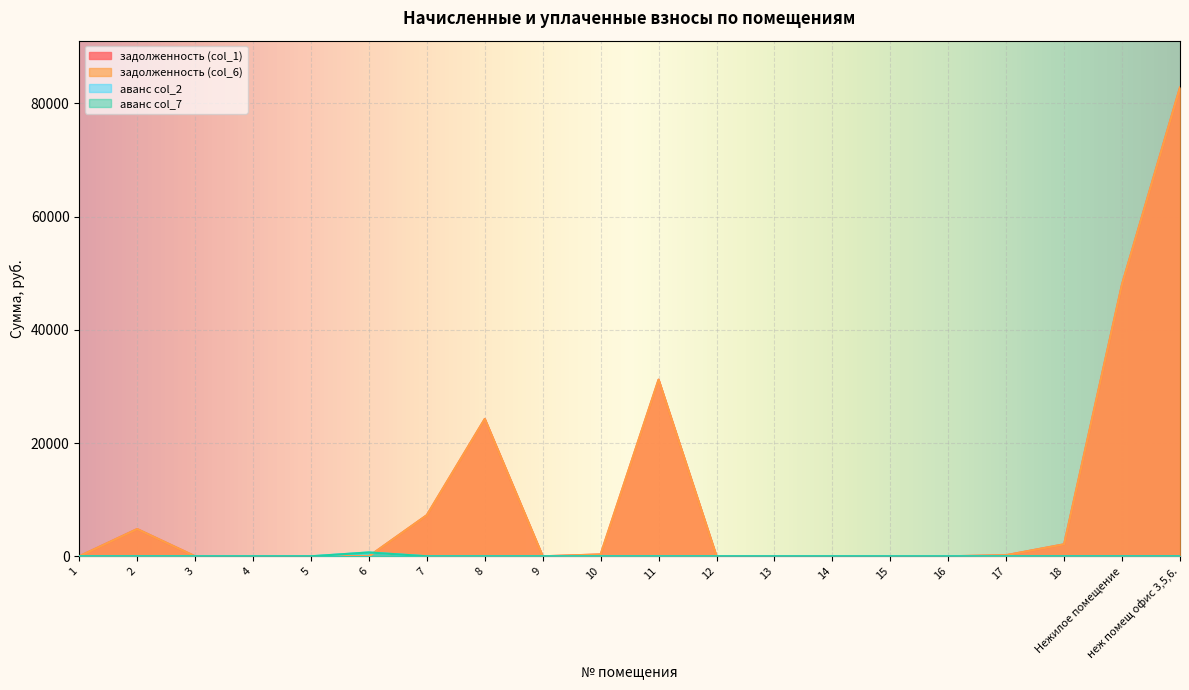

Is it true that аванс col_2 equals -345.0 at 3?

False